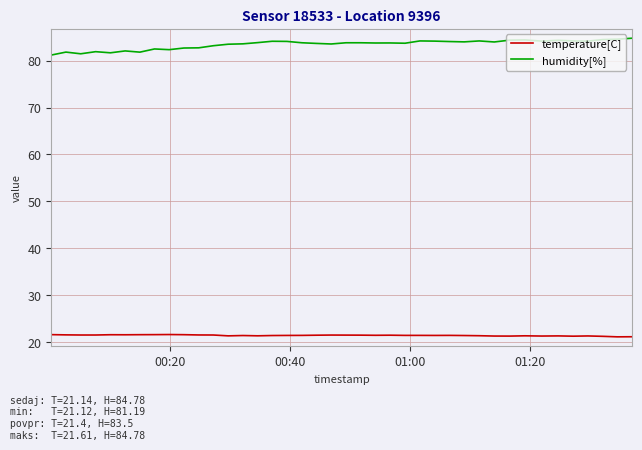

What is the difference between the maximum and minimum values in the temperature[C] series?

0.5